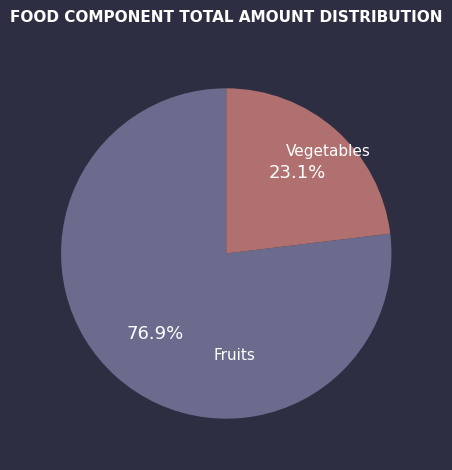

How many slices are in this pie chart?

2